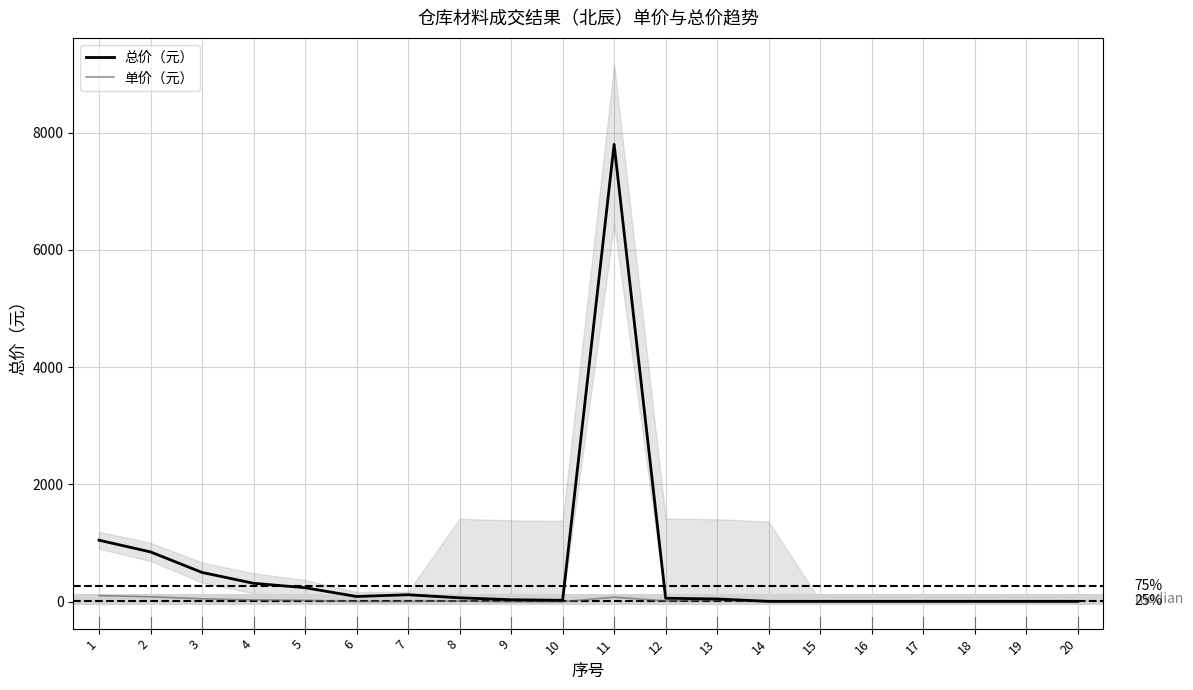

What is the total value across all series at 3?

550.0